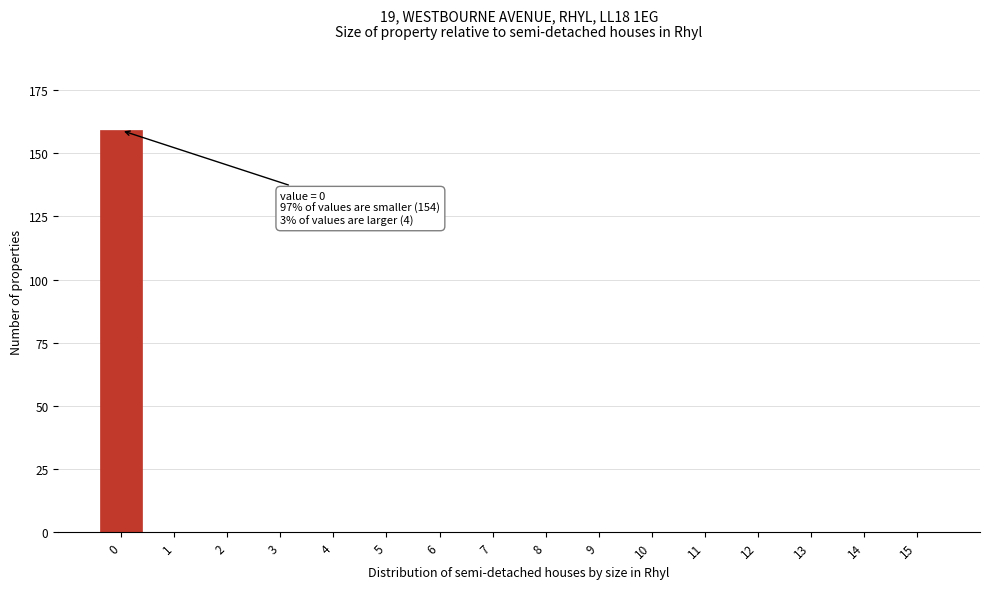

Reading right to left, extract all data points from this chart.

15=0	14=0	13=0	12=0	11=0	10=0	9=0	8=0	7=0	6=0	5=0	4=0	3=0	2=0	1=0	0=159